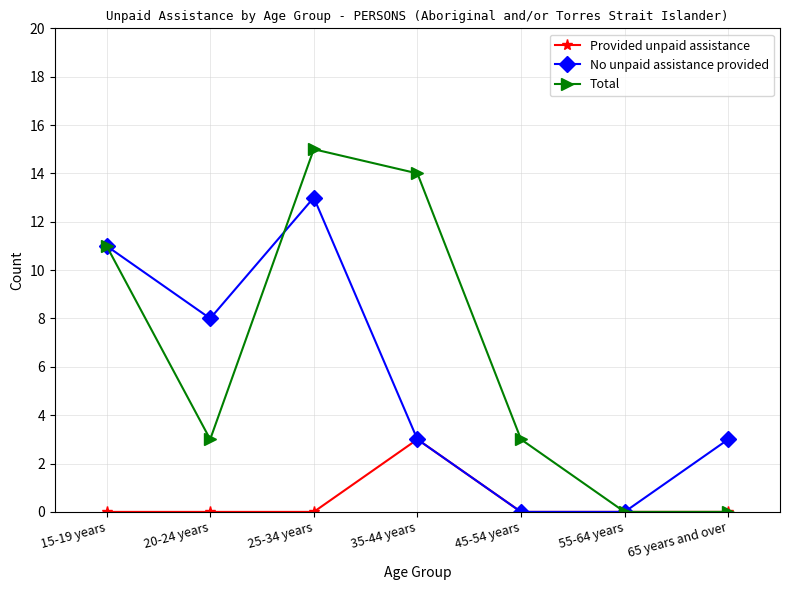

Which category has the highest value across all series?

25-34 years